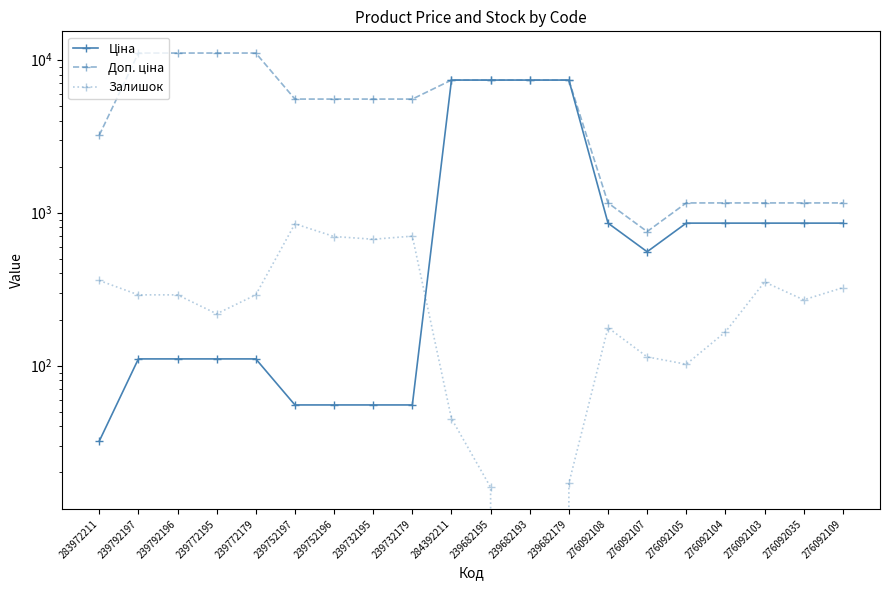

What is the label of the 8th point from the right?

239682179